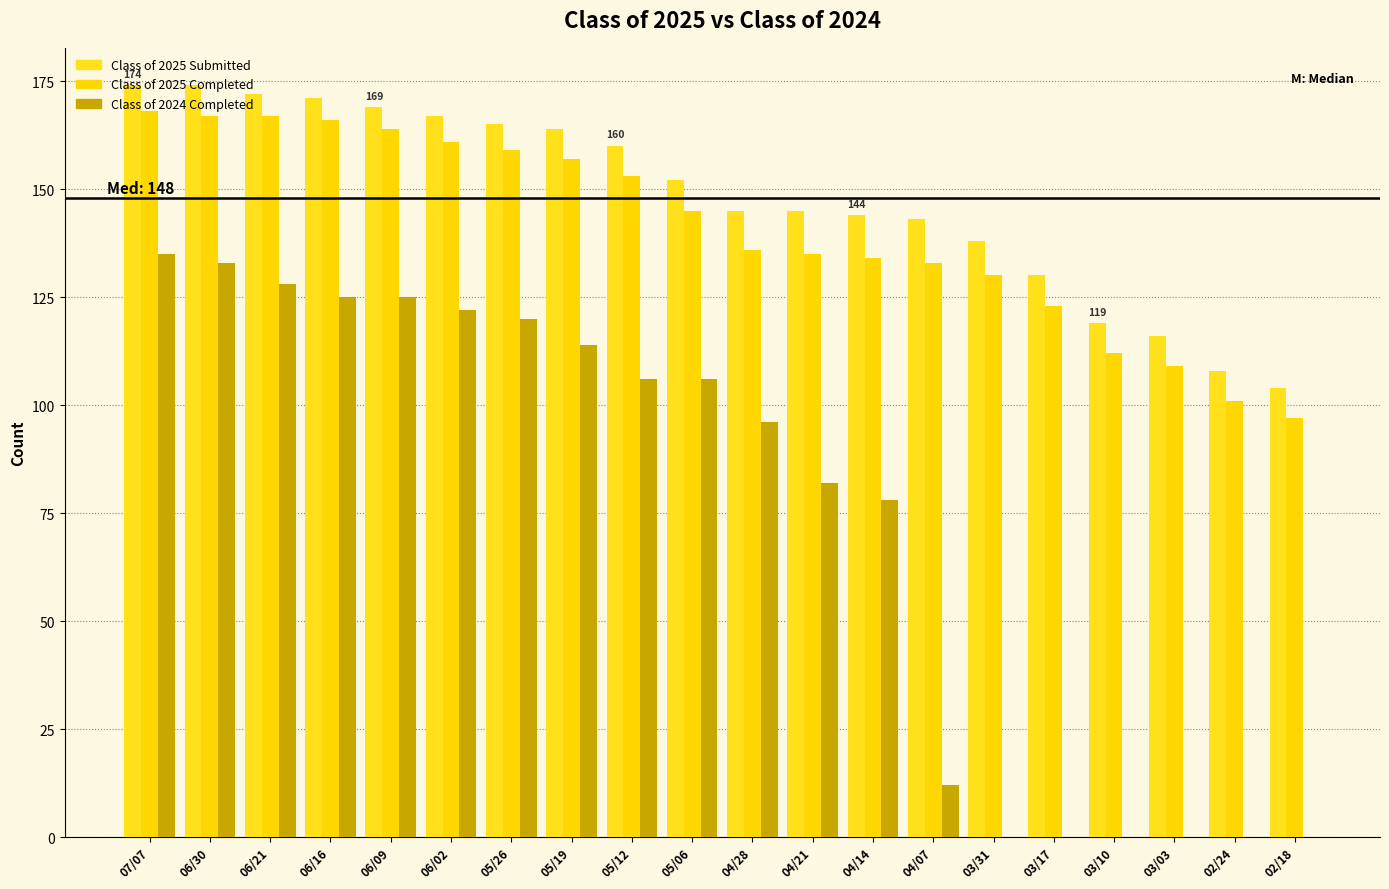

Reading right to left, list all the values displayed in this chart.

Class of 2025 Submitted: 02/18=104	02/24=108	03/03=116	03/10=119	03/17=130	03/31=138	04/07=143	04/14=144	04/21=145	04/28=145	05/06=152	05/12=160	05/19=164	05/26=165	06/02=167	06/09=169	06/16=171	06/21=172	06/30=174	07/07=174
Class of 2025 Completed: 02/18=97	02/24=101	03/03=109	03/10=112	03/17=123	03/31=130	04/07=133	04/14=134	04/21=135	04/28=136	05/06=145	05/12=153	05/19=157	05/26=159	06/02=161	06/09=164	06/16=166	06/21=167	06/30=167	07/07=168
Class of 2024 Completed: 02/18=0	02/24=0	03/03=0	03/10=0	03/17=0	03/31=0	04/07=12	04/14=78	04/21=82	04/28=96	05/06=106	05/12=106	05/19=114	05/26=120	06/02=122	06/09=125	06/16=125	06/21=128	06/30=133	07/07=135